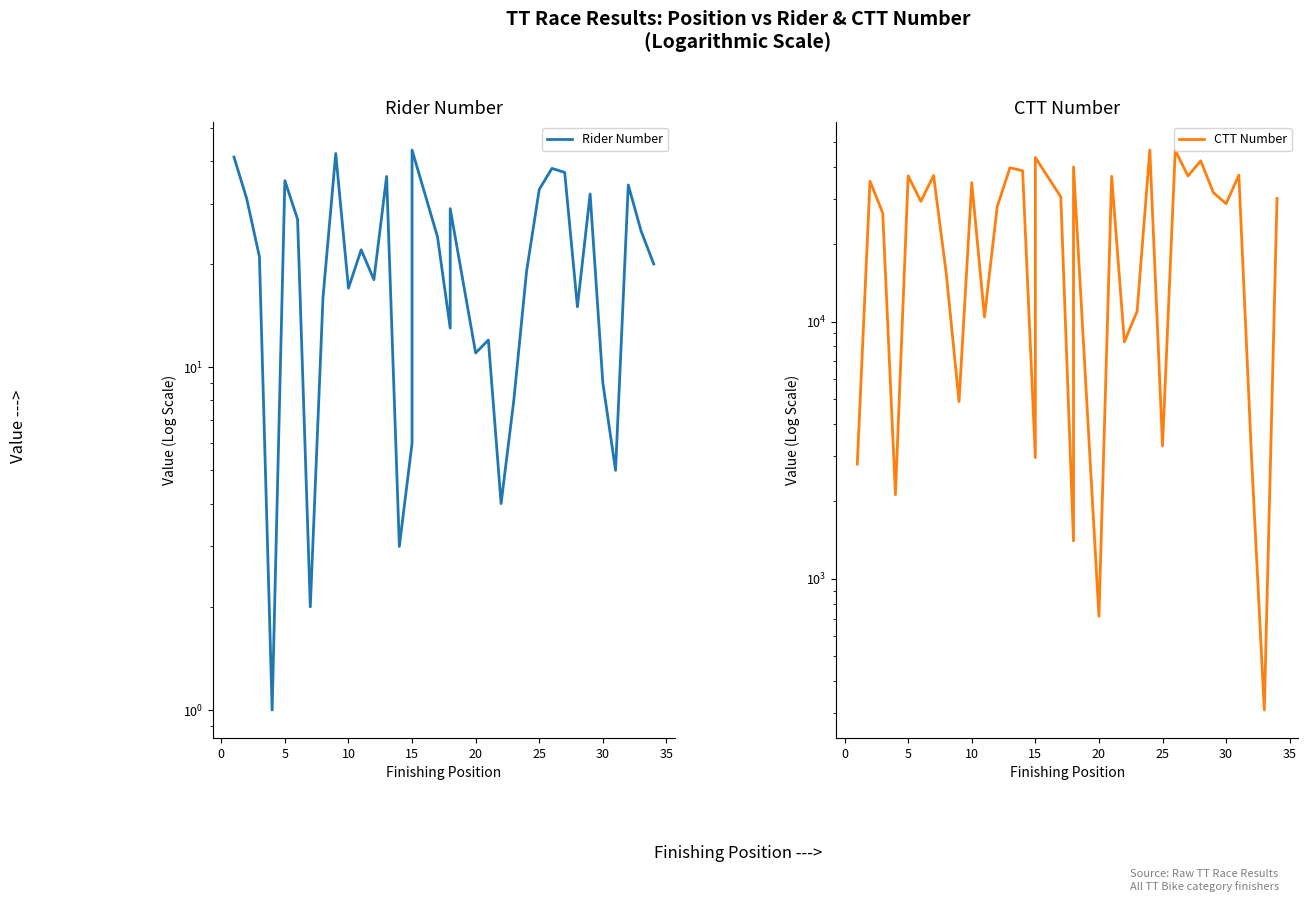

Is this an area chart (filled region under the line)?

No